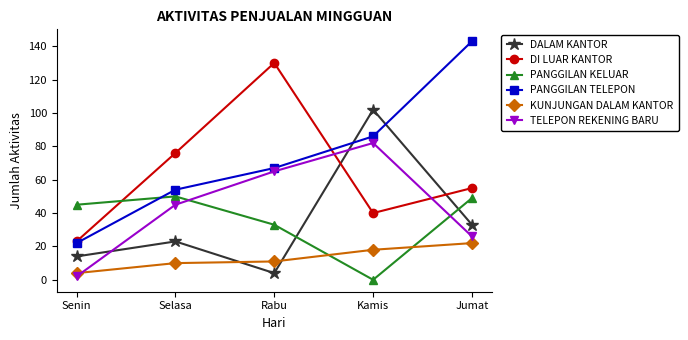

True or false: DI LUAR KANTOR has a value of 21 at Selasa.

False